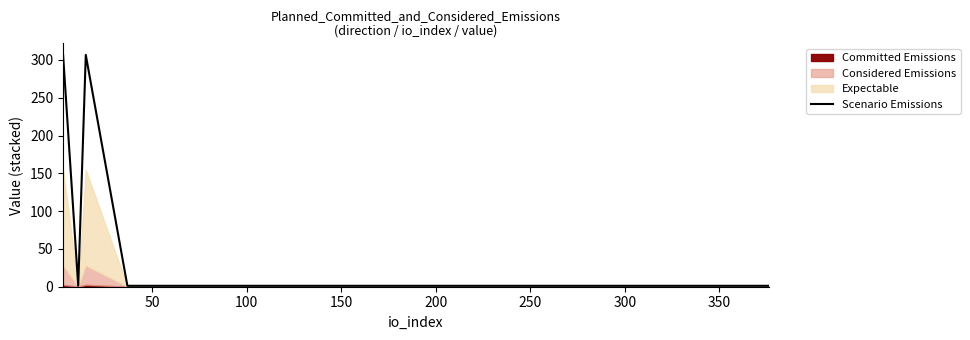

What is the highest value of the Scenario Emissions series?

306.6